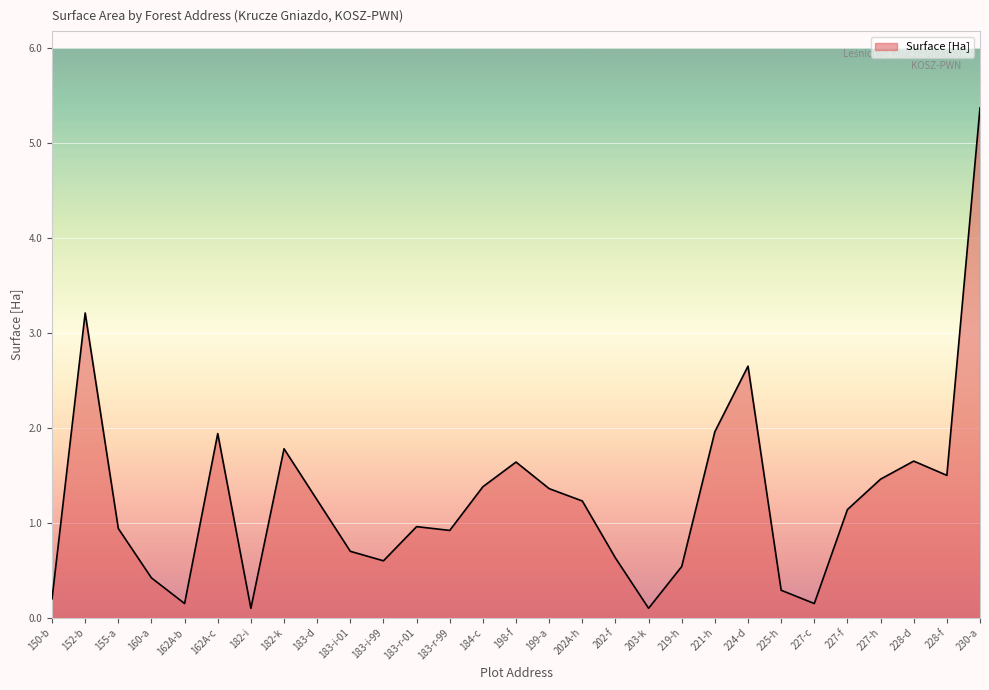

What is the maximum value shown in the chart?

5.4